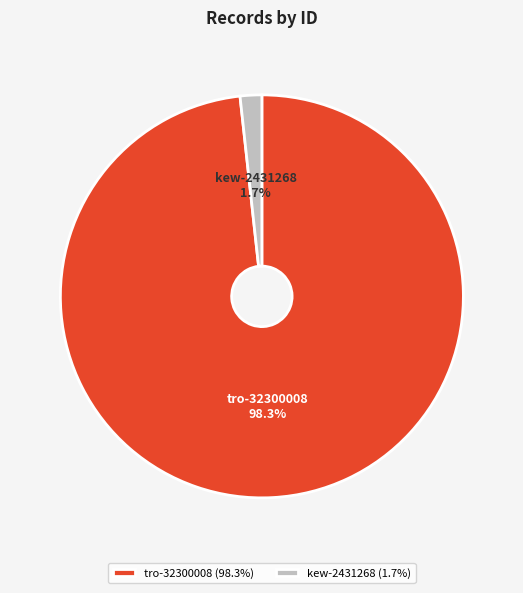

What is the majority slice?

tro-32300008